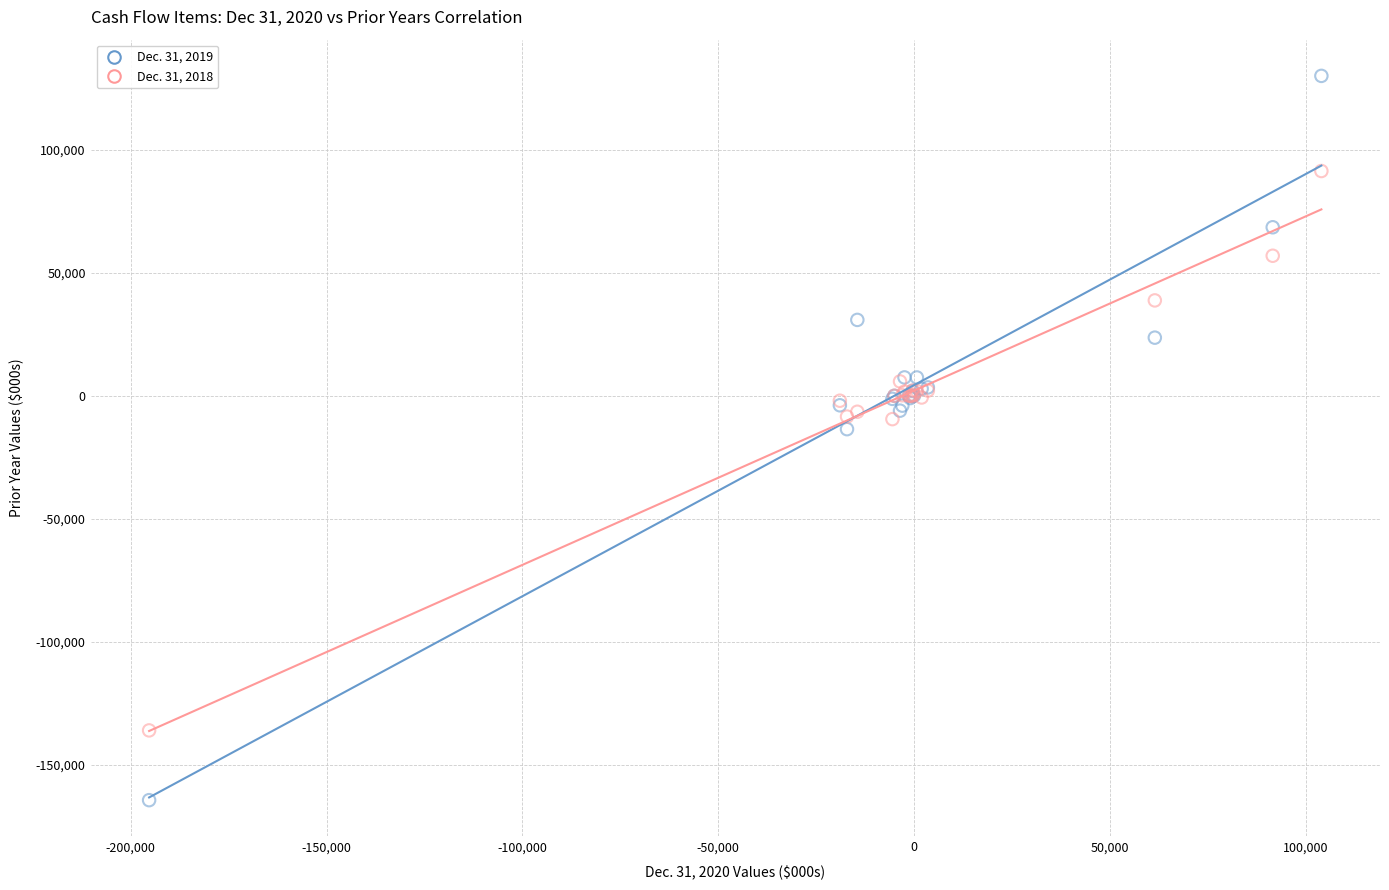

Which series has the widest spread of Y values?

Dec. 31, 2019